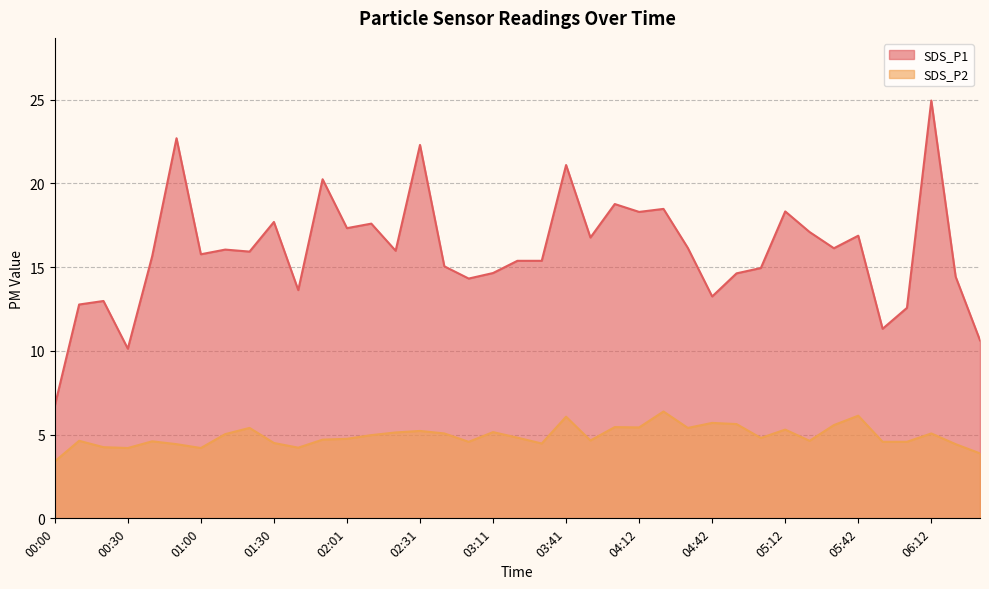

List the labels in order of SDS_P2 value, largest first.

04:22, 05:42, 03:41, 04:42, 04:52, 05:32, 04:02, 04:12, 01:20, 04:32, 05:12, 02:31, 03:11, 02:21, 02:51, 06:12, 01:10, 02:11, 03:21, 05:02, 02:01, 01:51, 03:51, 00:10, 05:22, 00:40, 03:01, 05:52, 06:02, 01:30, 03:31, 00:50, 06:22, 00:20, 01:40, 00:30, 01:00, 06:32, 00:00